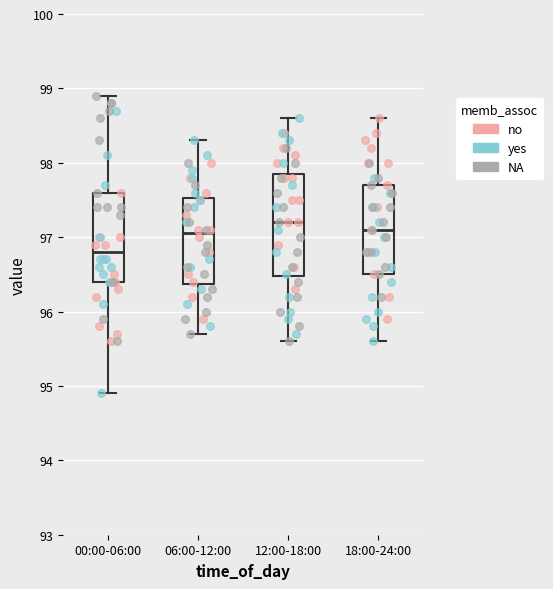

Which box has the lowest median line?

00:00-06:00